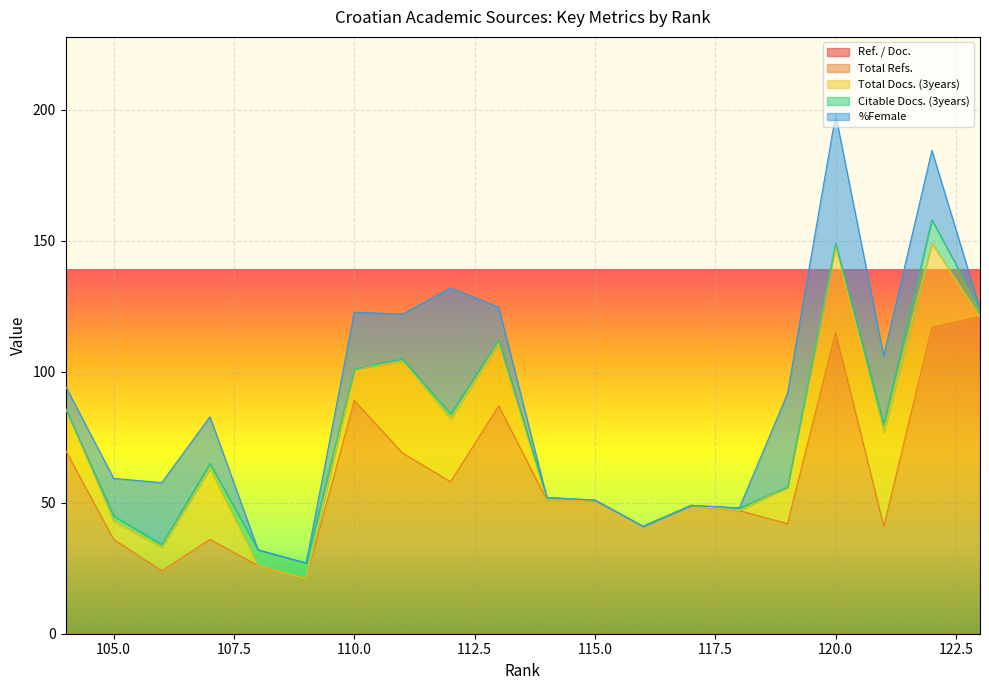

Does the chart display data point markers on the line(s)?

No